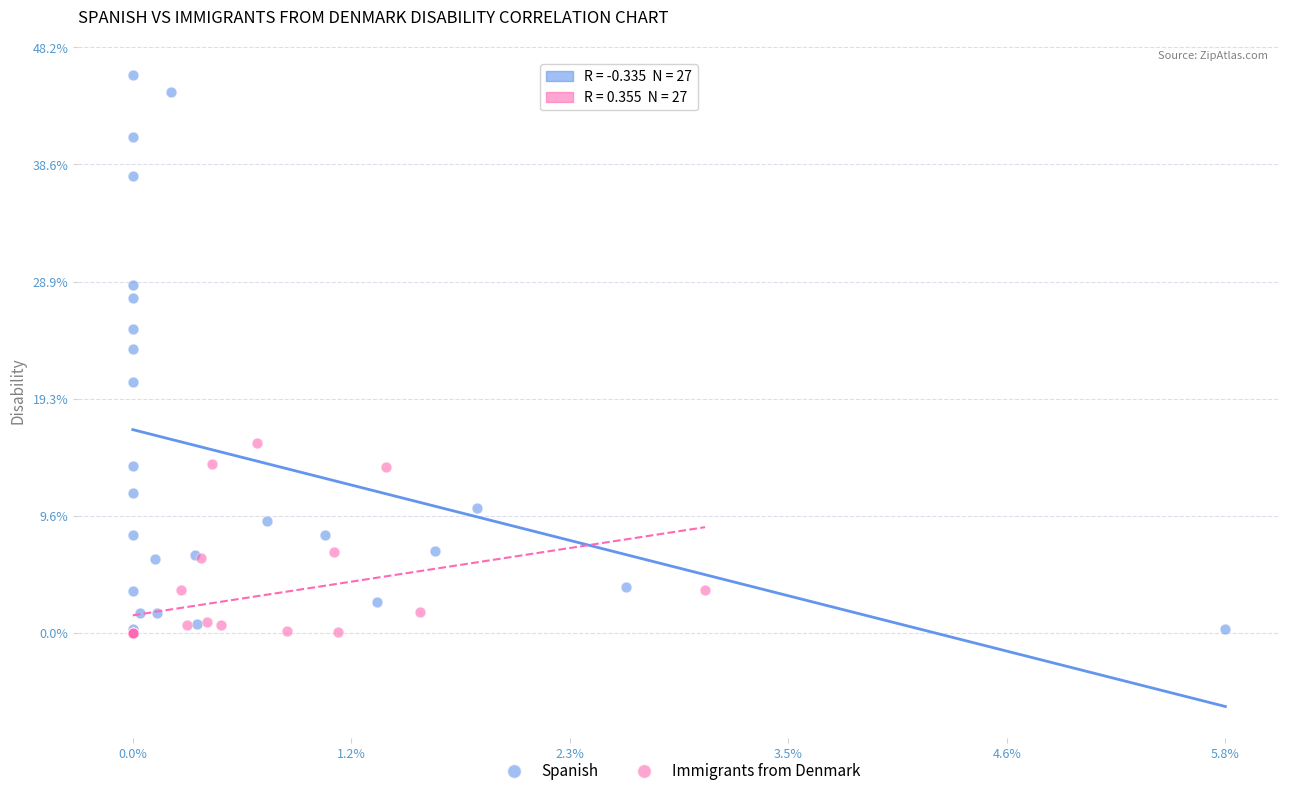

Which series has the widest spread of Y values?

Spanish